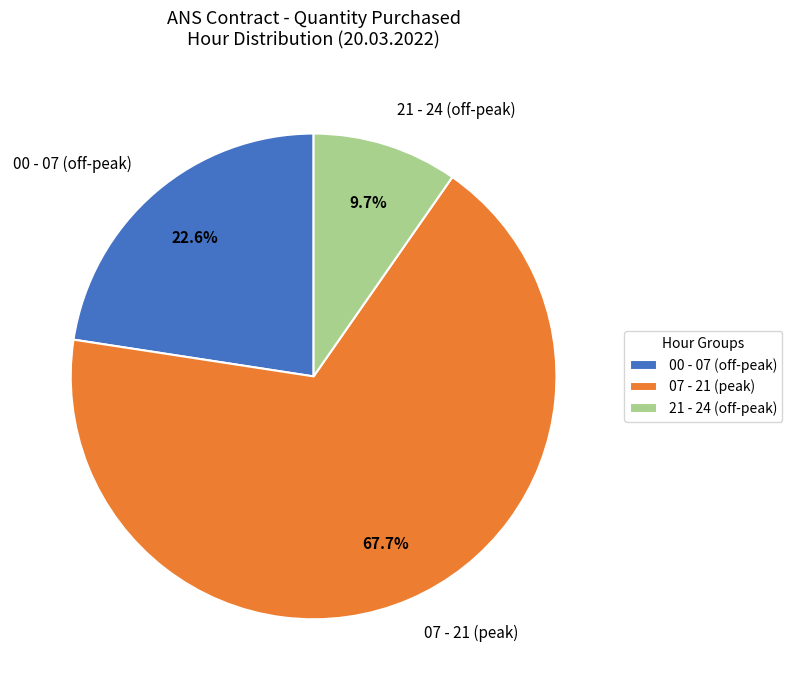

Rank the categories by value from highest to lowest.

07 - 21 (peak), 00 - 07 (off-peak), 21 - 24 (off-peak)